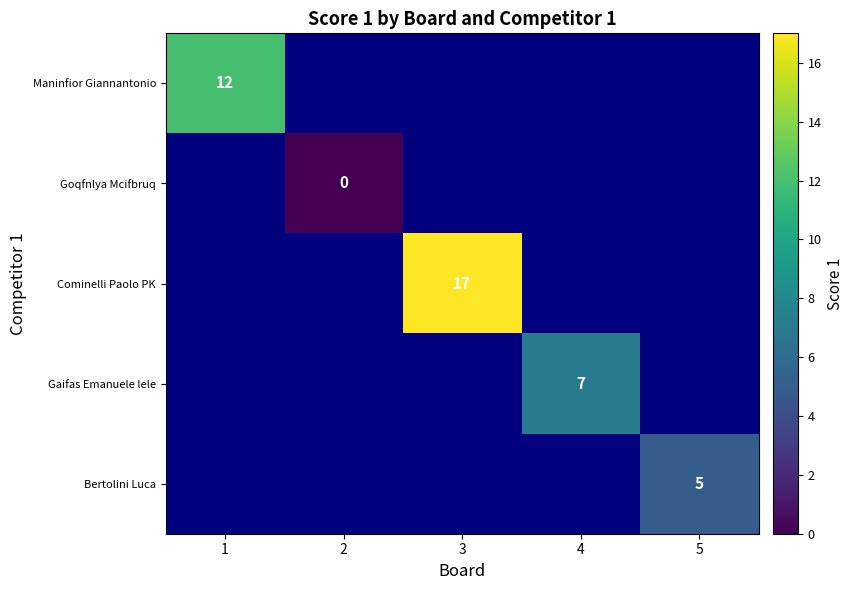

Which category has the highest value in the Maninfior Giannantonio series?

1